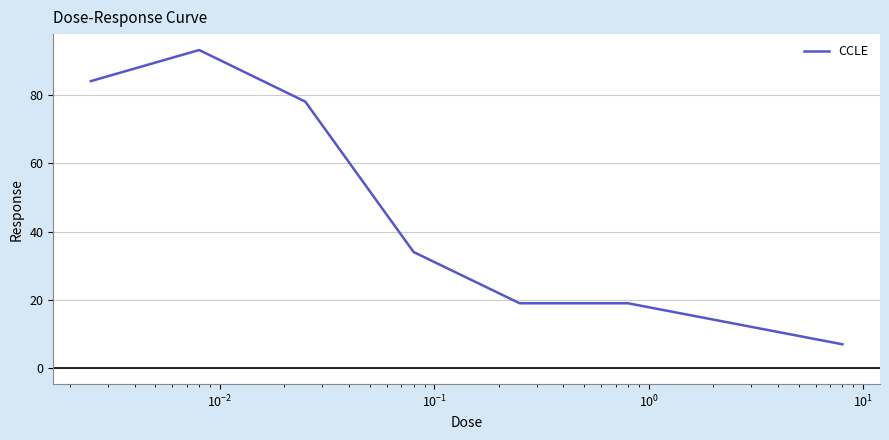

What is the maximum value shown in the chart?

93.1